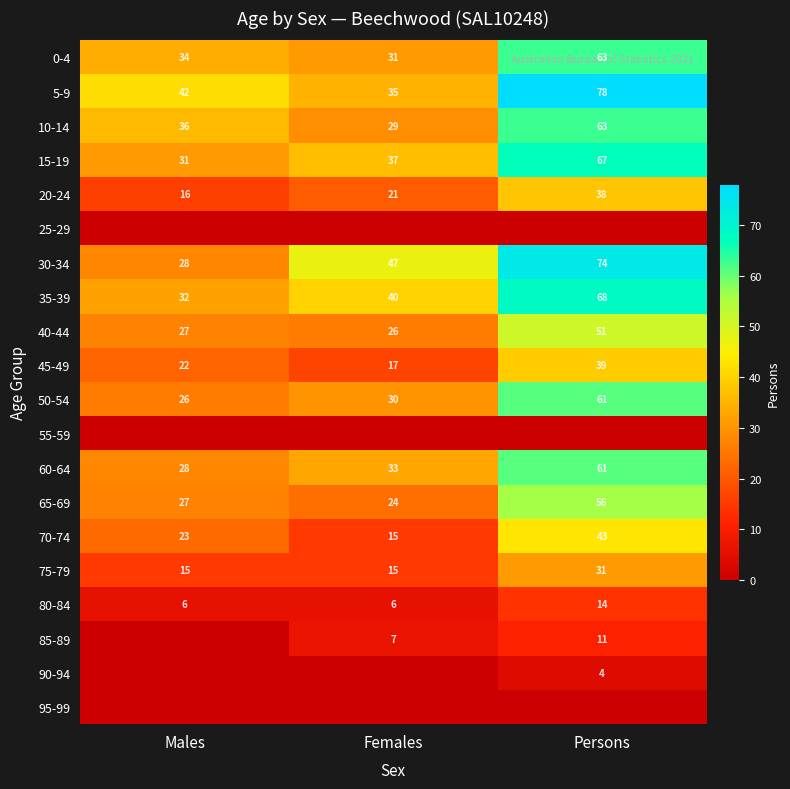

What is the difference between the 65-69 values at Persons and Males?

29